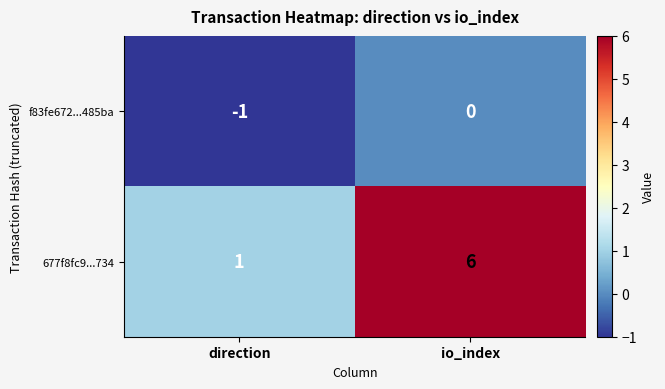

Rank the series by their maximum value, from highest to lowest.

677f8fc9...734, f83fe672...485ba